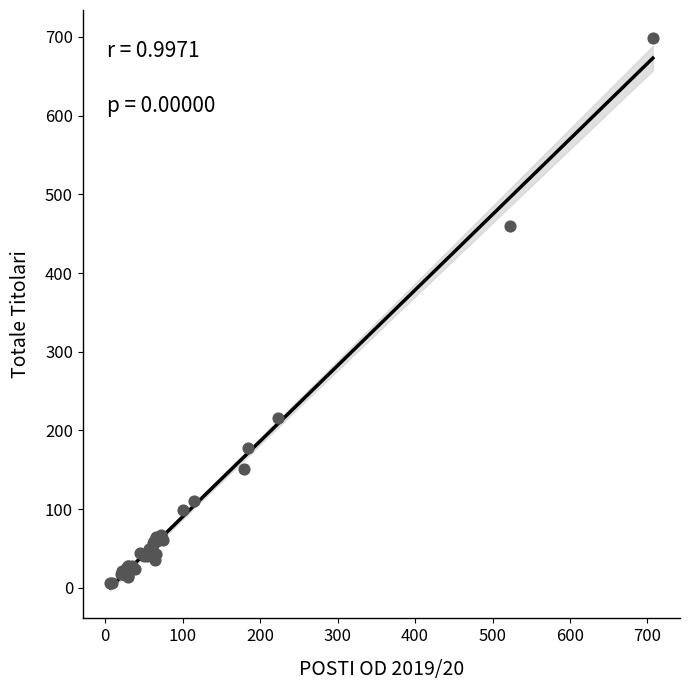

What Y value in the scatter plot is closest to 352?

460